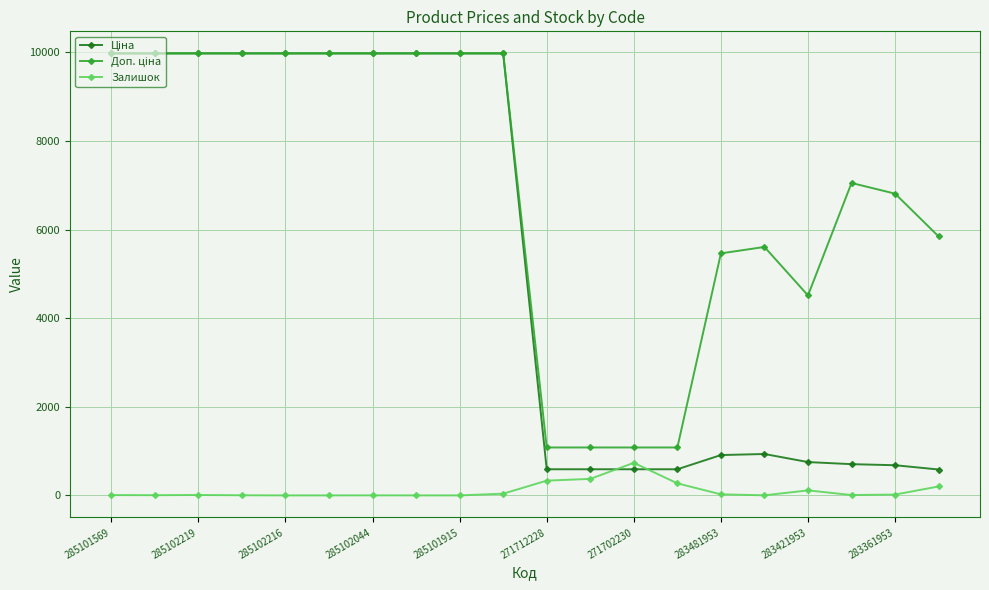

At how many categories does at least one series exceed 2613?

16